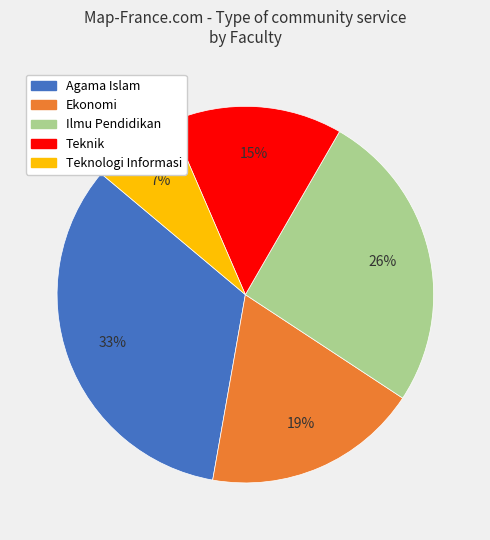

What is the smallest slice in the pie chart?

Teknologi Informasi